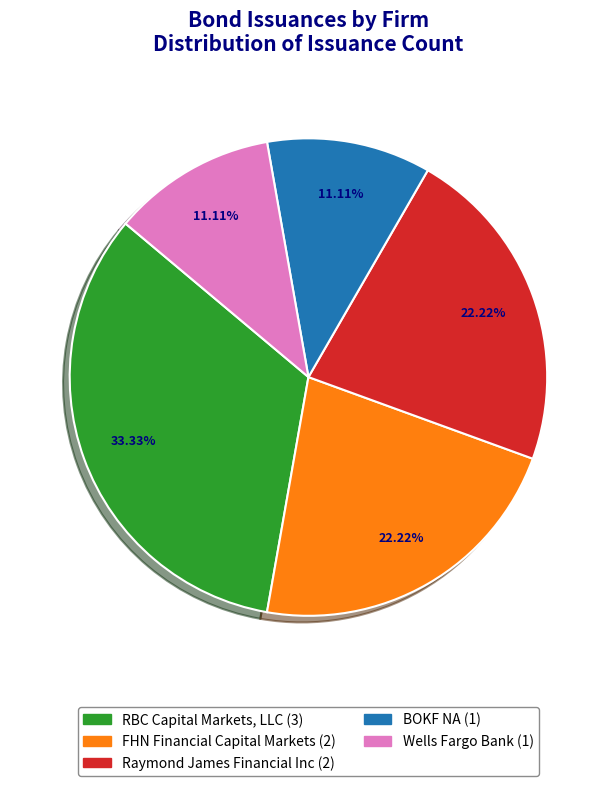

The Raymond James Financial Inc slice represents 32% of the pie. True or false?

False